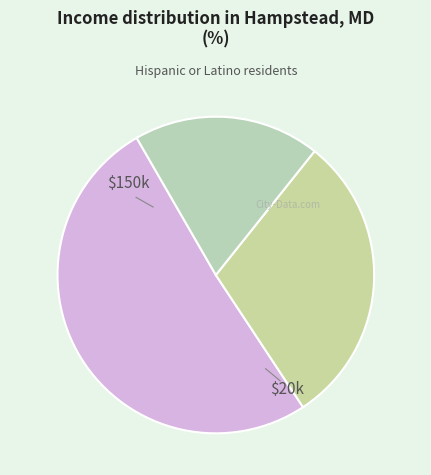

Count the number of slices in the pie.

3